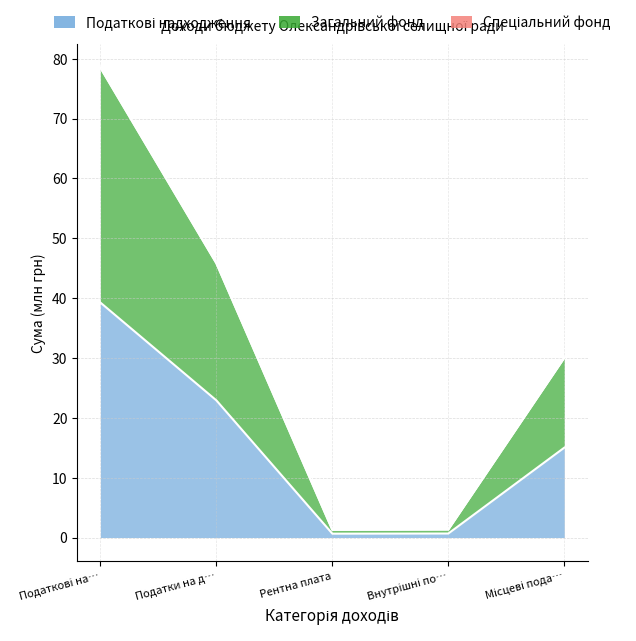

Does the chart display data point markers on the line(s)?

No